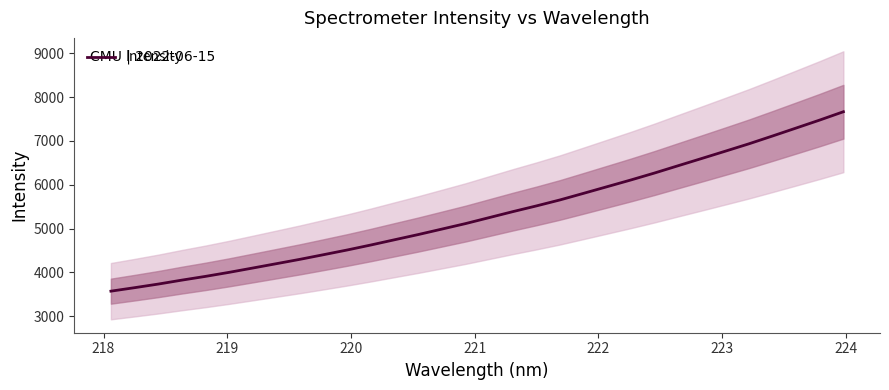

What is the lowest value of the Intensity series?

3570.2